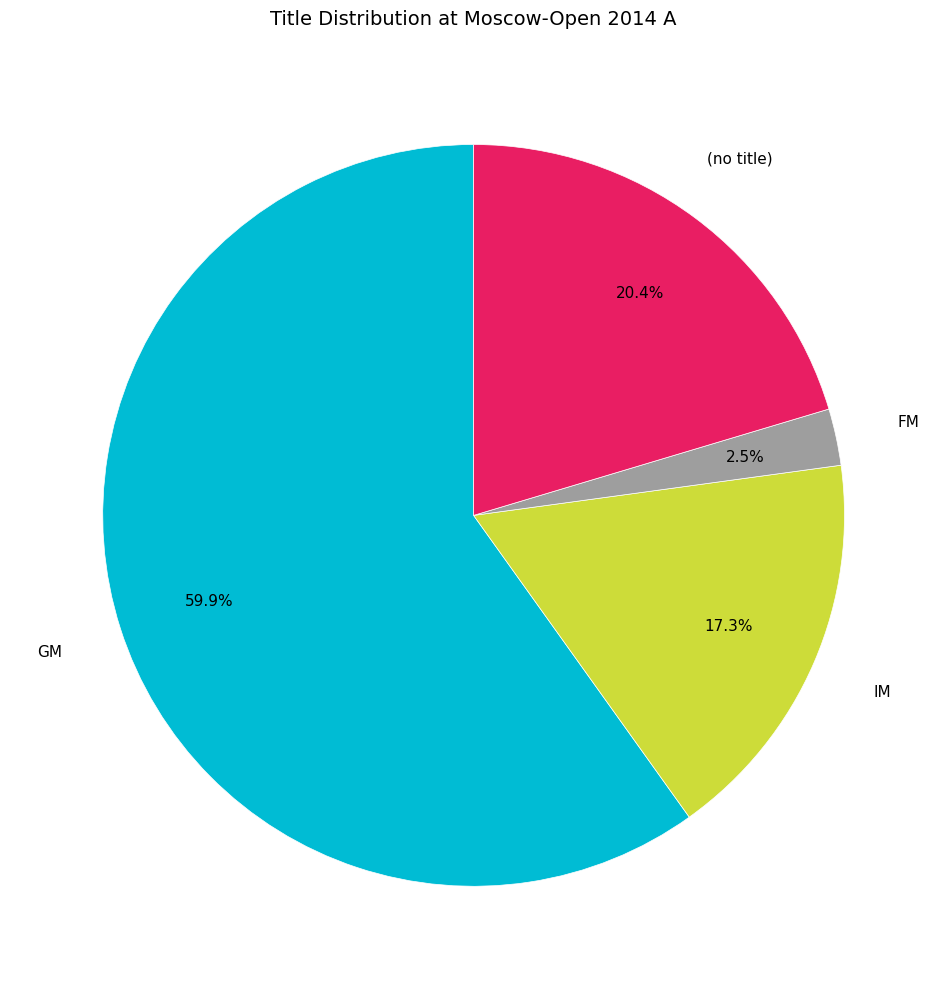

Is there a majority slice in this chart?

Yes